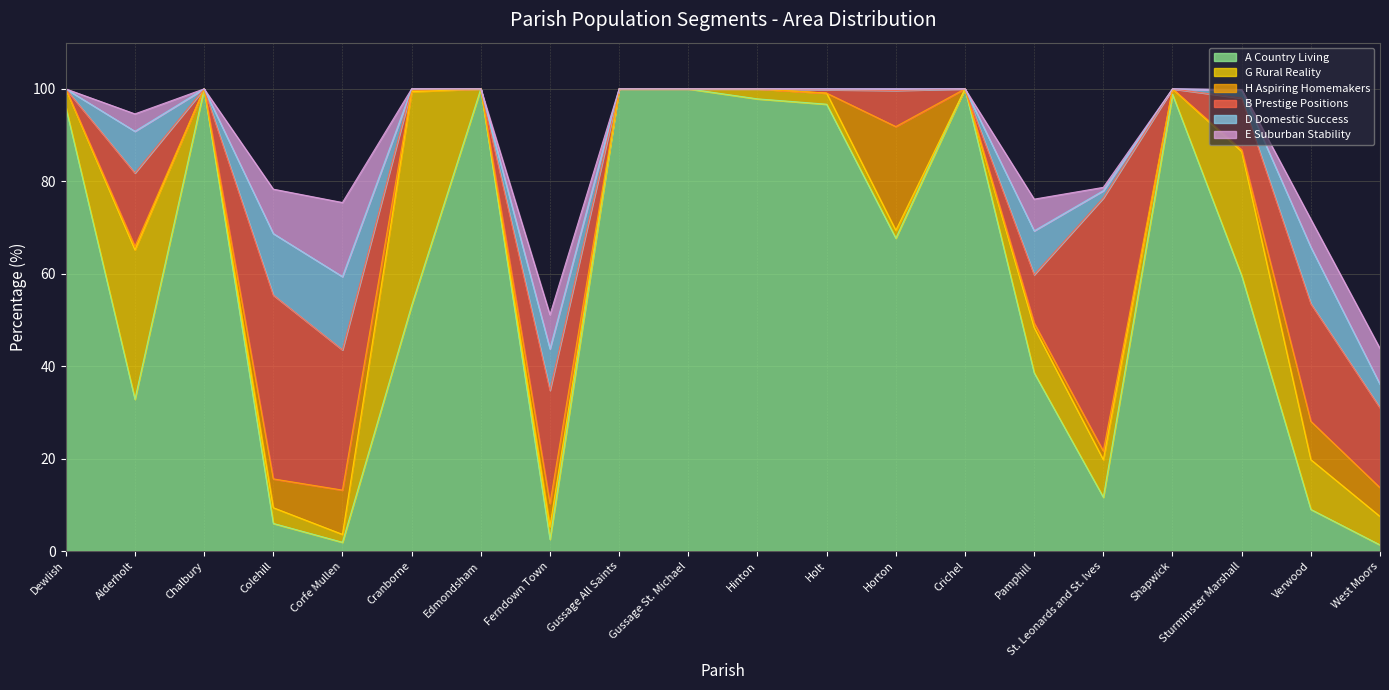

At which label does B Prestige Positions reach its peak?

St. Leonards and St. Ives